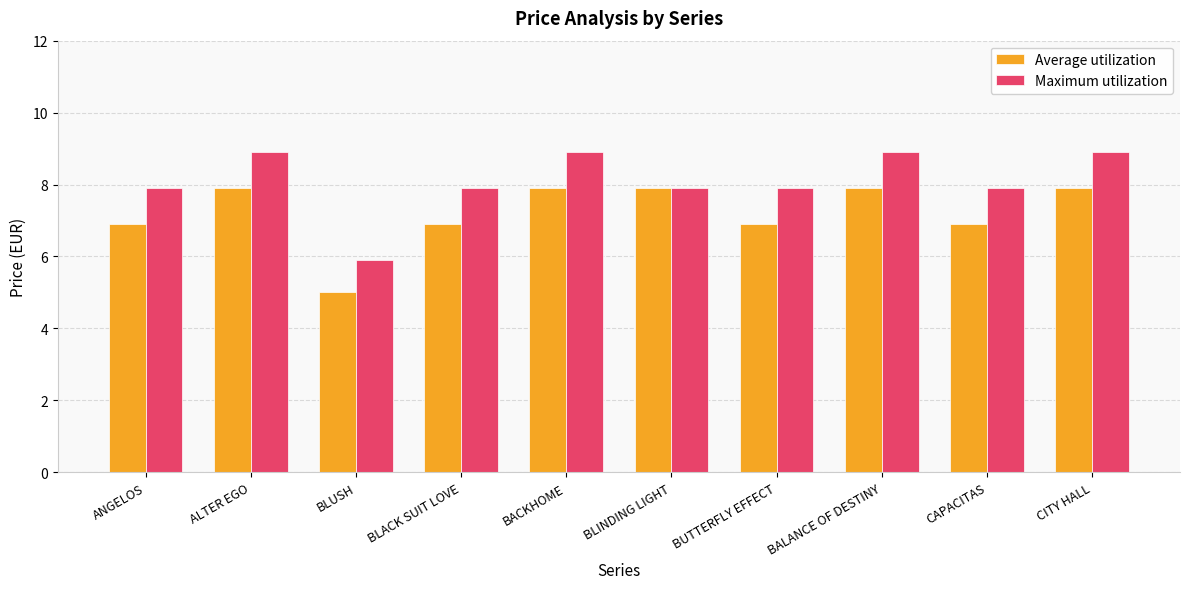

How many groups of bars are there?

10